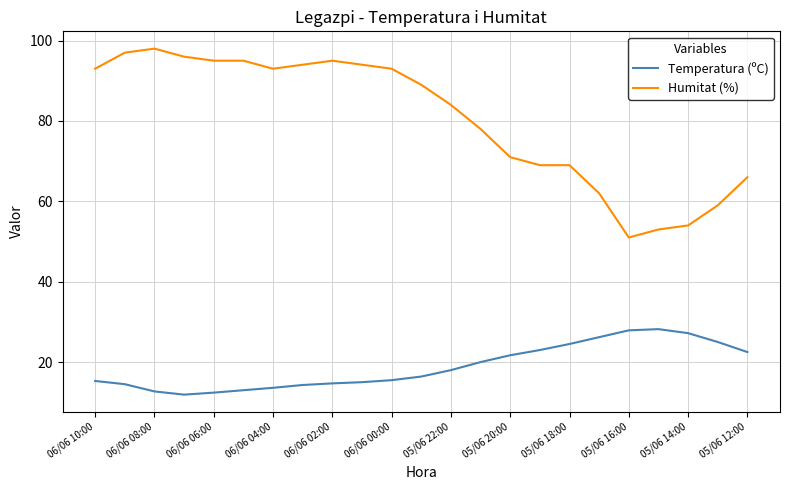

What is the minimum value shown in the chart?

11.9